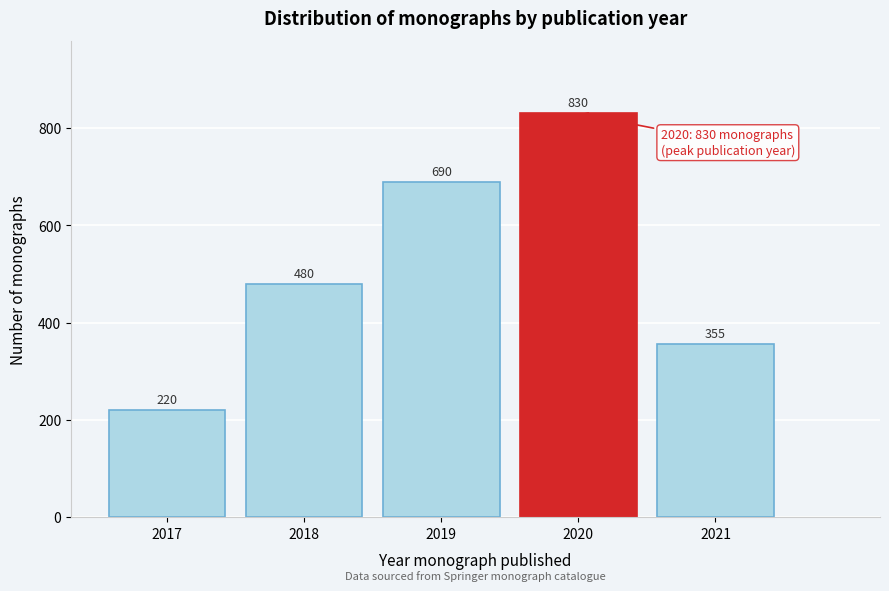

Reading right to left, what are all the values shown in this chart?

355	830	690	480	220